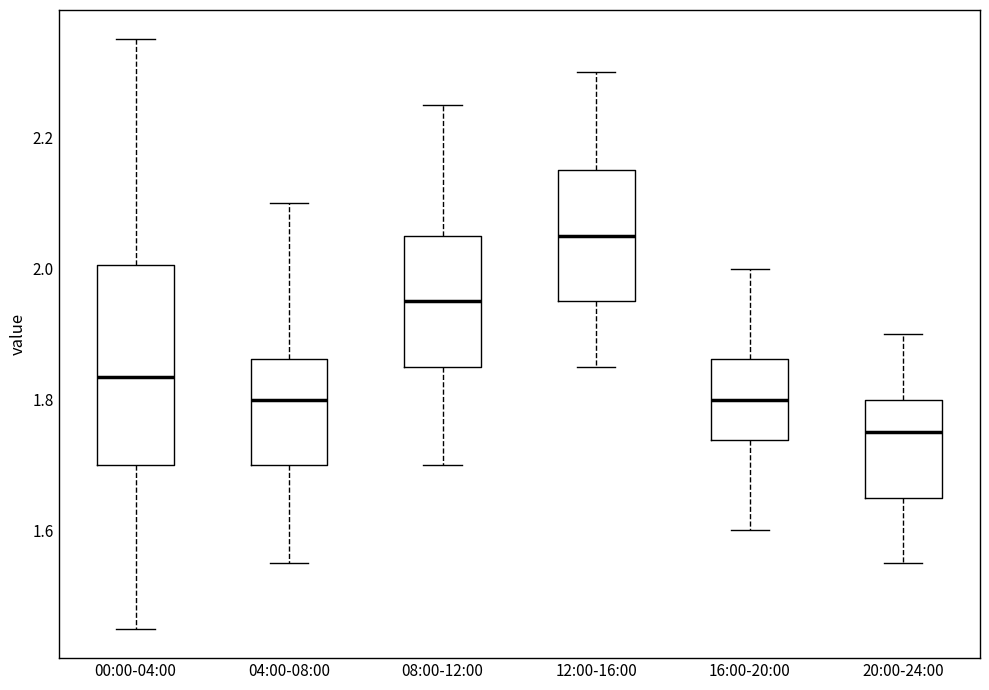

Reading left to right, read every box against the y-axis: the position of its median line, the range the box covers, and the ends of its whiskers. The values are not printed on the chart, so give them approximately, as read against the axis.

00:00-04:00: median 1.84, box 1.70 to 2.00, whiskers 1.46 to 2.36
04:00-08:00: median 1.80, box 1.70 to 1.86, whiskers 1.56 to 2.10
08:00-12:00: median 1.96, box 1.86 to 2.06, whiskers 1.70 to 2.26
12:00-16:00: median 2.06, box 1.96 to 2.16, whiskers 1.86 to 2.30
16:00-20:00: median 1.80, box 1.74 to 1.86, whiskers 1.60 to 2.00
20:00-24:00: median 1.76, box 1.66 to 1.80, whiskers 1.56 to 1.90